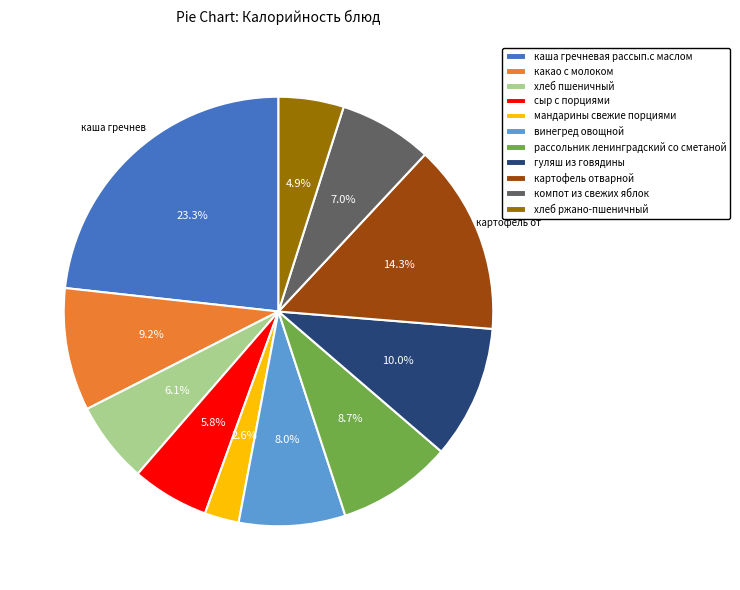

Does any single category account for the majority?

No